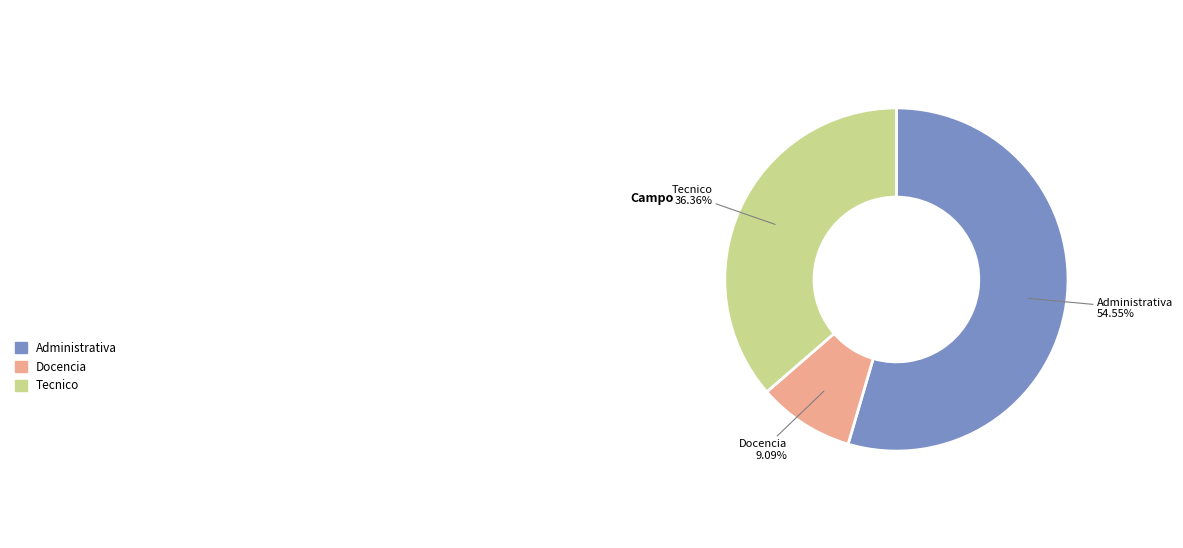

Is there any slice that represents more than half of the pie?

Yes